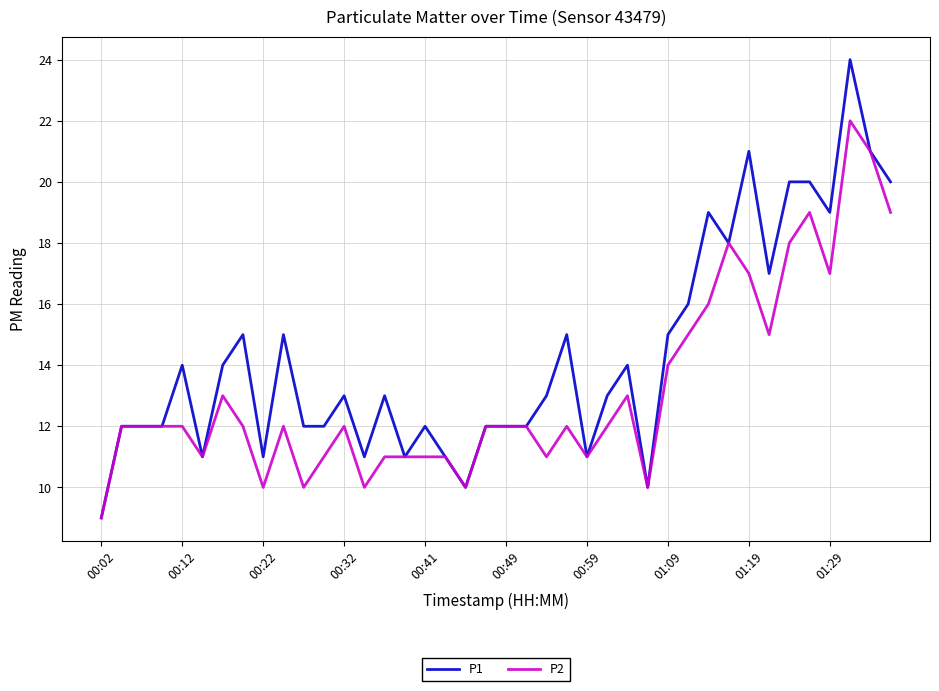

Rank the series by their maximum value, from lowest to highest.

P2, P1